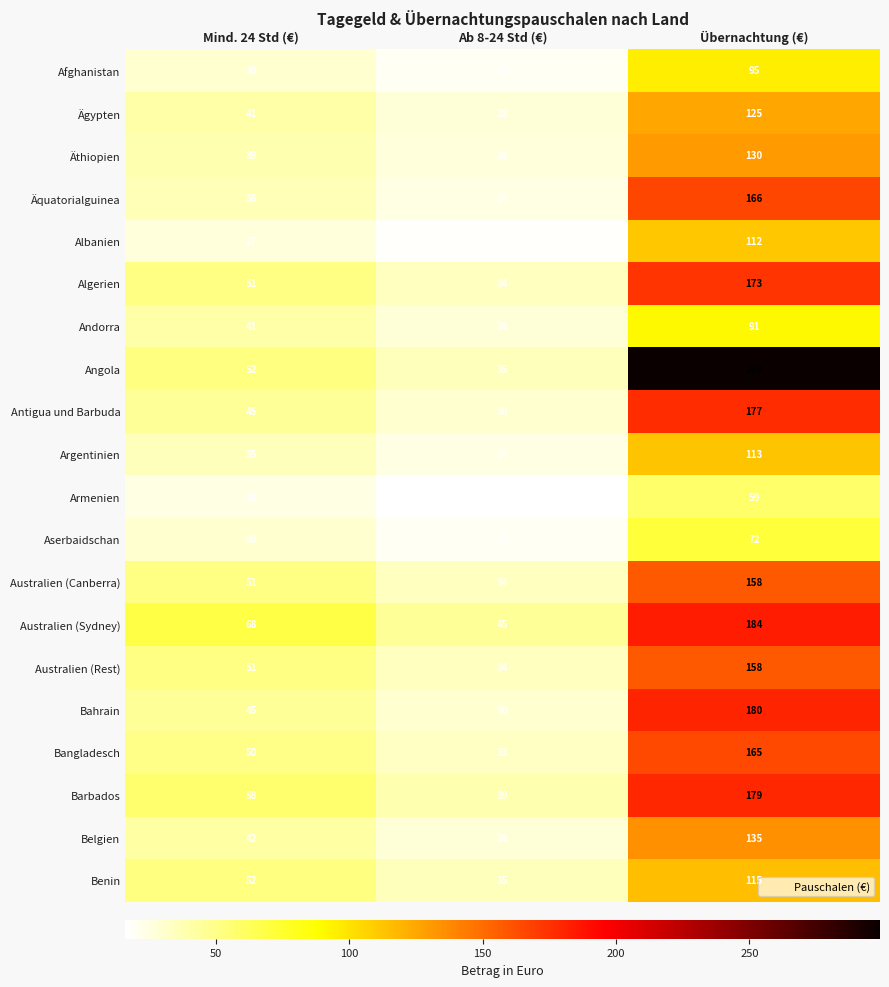

Which series has the largest range (max minus min)?

Angola